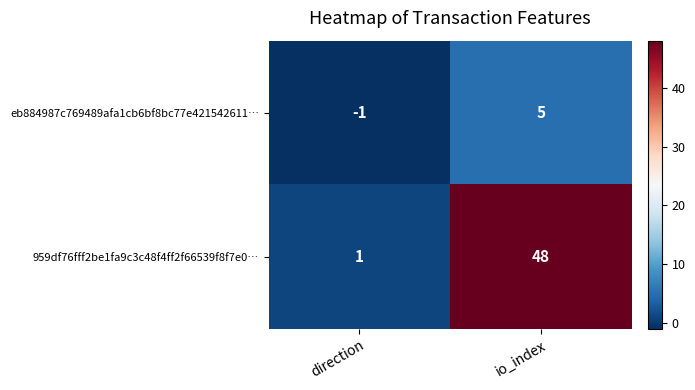

Which category has the lowest value in the 959df76fff2be1fa9c3c48f4ff2f66539f8f7e0… series?

direction